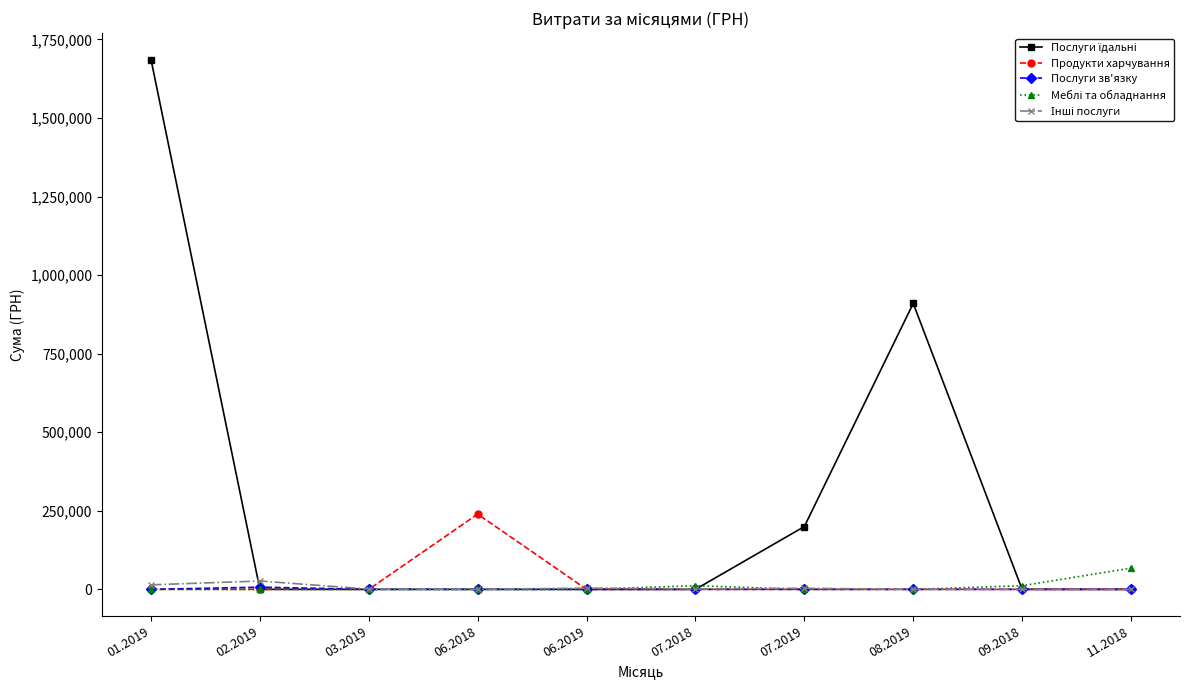

True or false: Продукти харчування has more than 0 points higher than both neighbors.

True